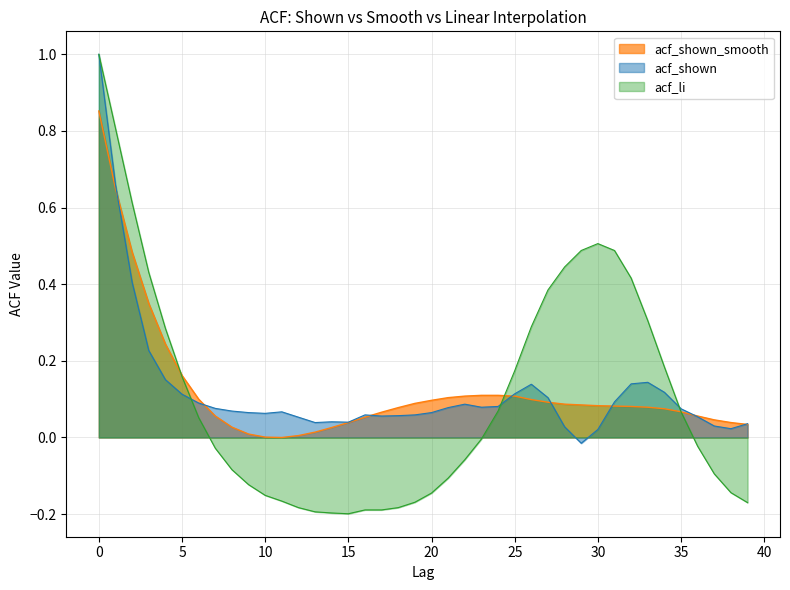

Reading right to left, transcribe all the data shown in this chart.

39=0.0	38=0.0	37=0.0	36=0.1	35=0.1	34=0.1	33=0.1	32=0.1	31=0.1	30=0.1	29=0.1	28=0.1	27=0.1	26=0.1	25=0.1	24=0.1	23=0.1	22=0.1	21=0.1	20=0.1	19=0.1	18=0.1	17=0.1	16=0.1	15=0.0	14=0.0	13=0.0	12=0.0	11=0.0	10=0.0	9=0.0	8=0.0	7=0.1	6=0.1	5=0.2	4=0.2	3=0.3	2=0.5	1=0.7	0=0.9